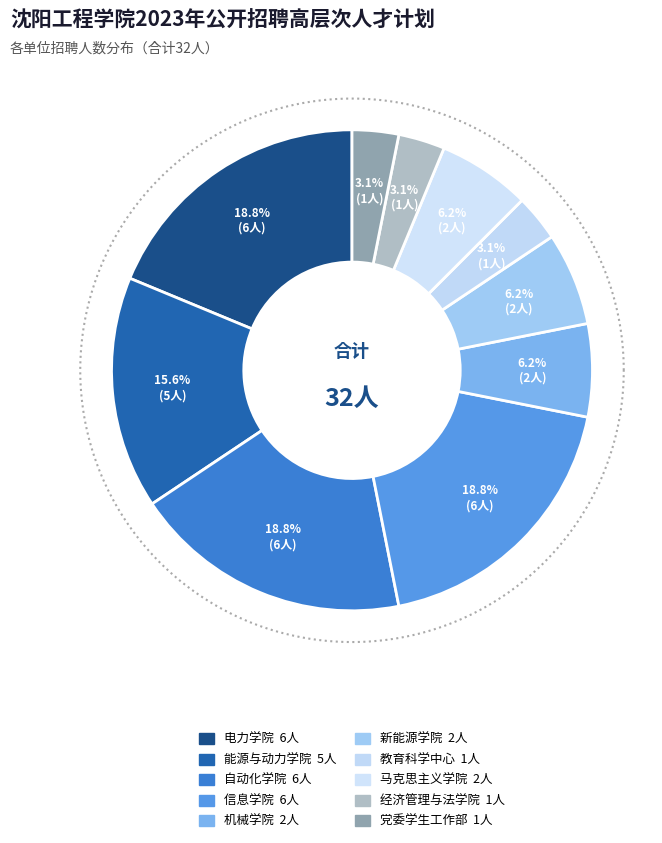

What is the largest slice in the pie chart?

电力学院